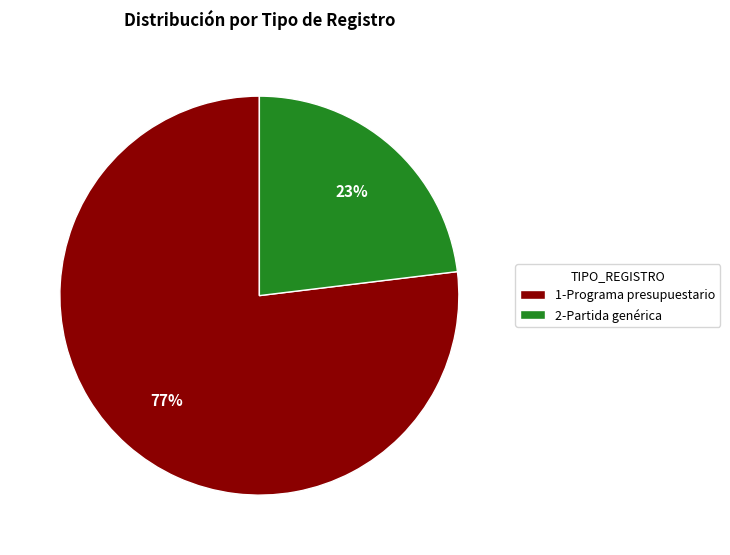

How many segments does this pie chart have?

2